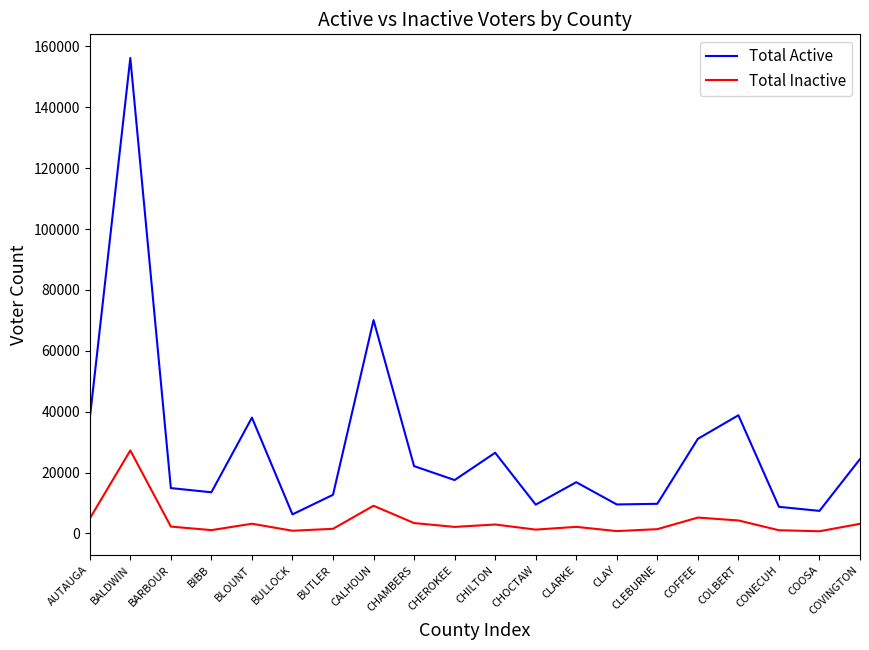

True or false: Total Active and Total Inactive cross at least once.

False